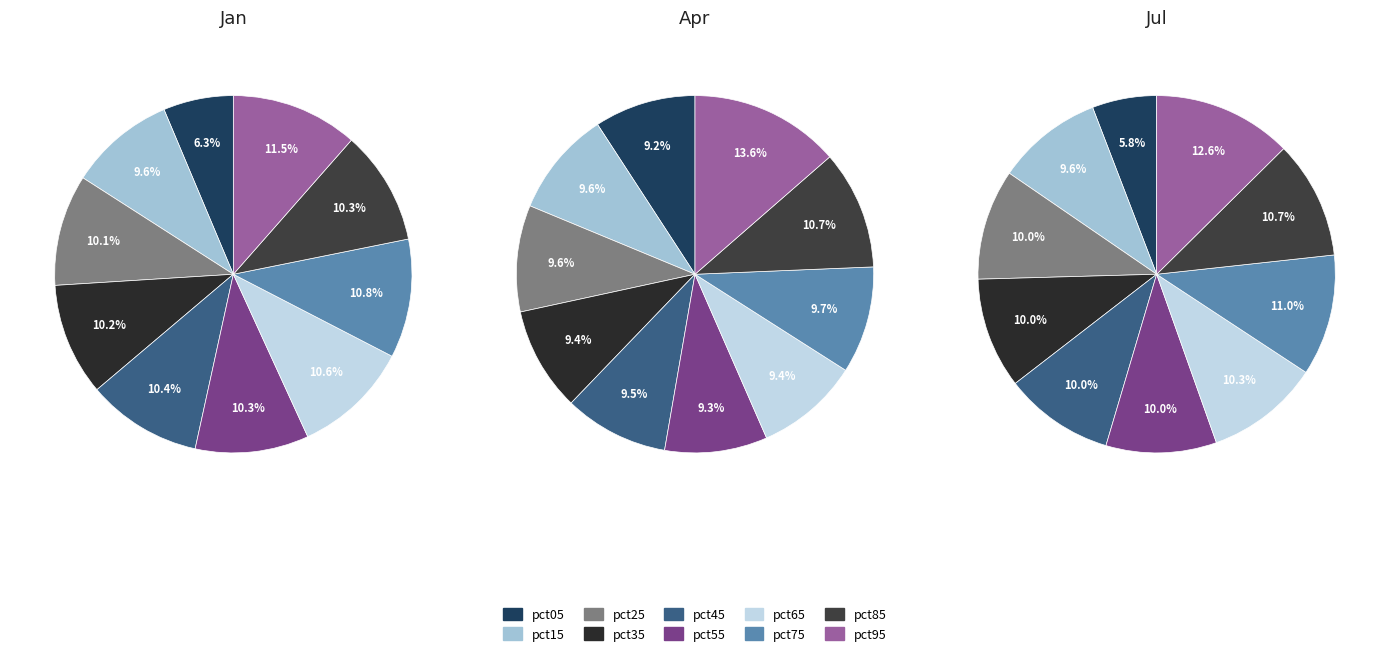

To the nearest percent, what is the difference between the largest and smallest slice percentages?

7%